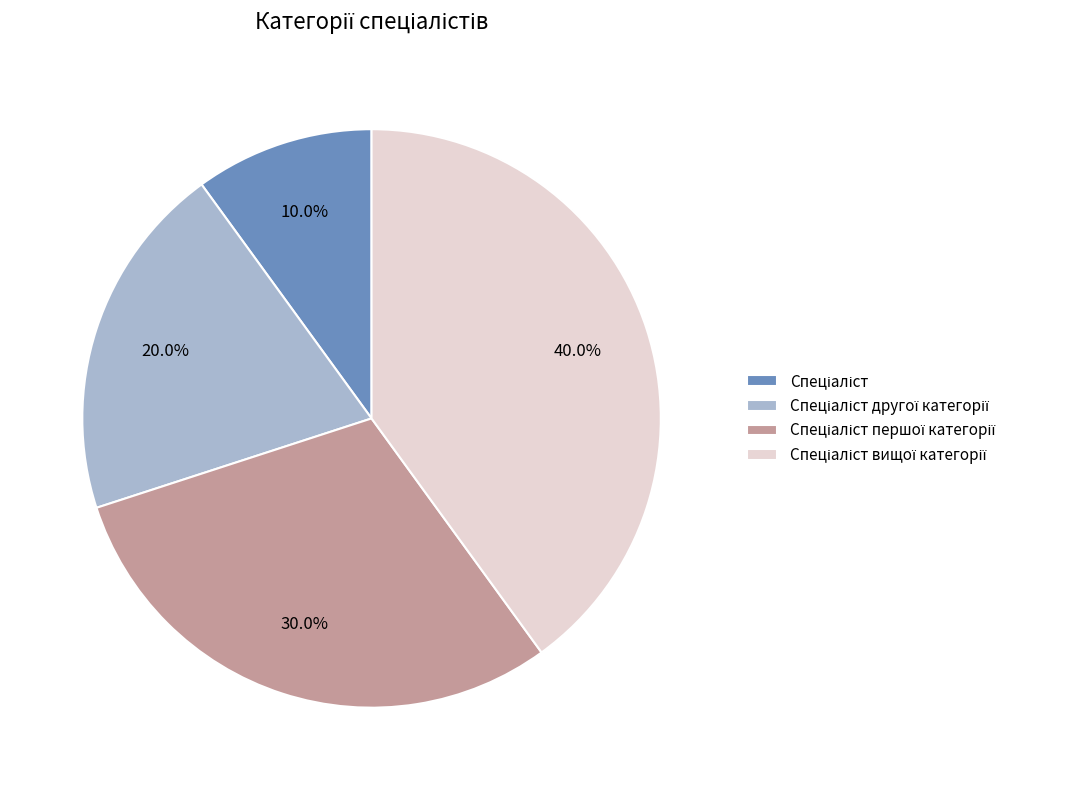

Does any single category account for the majority?

No